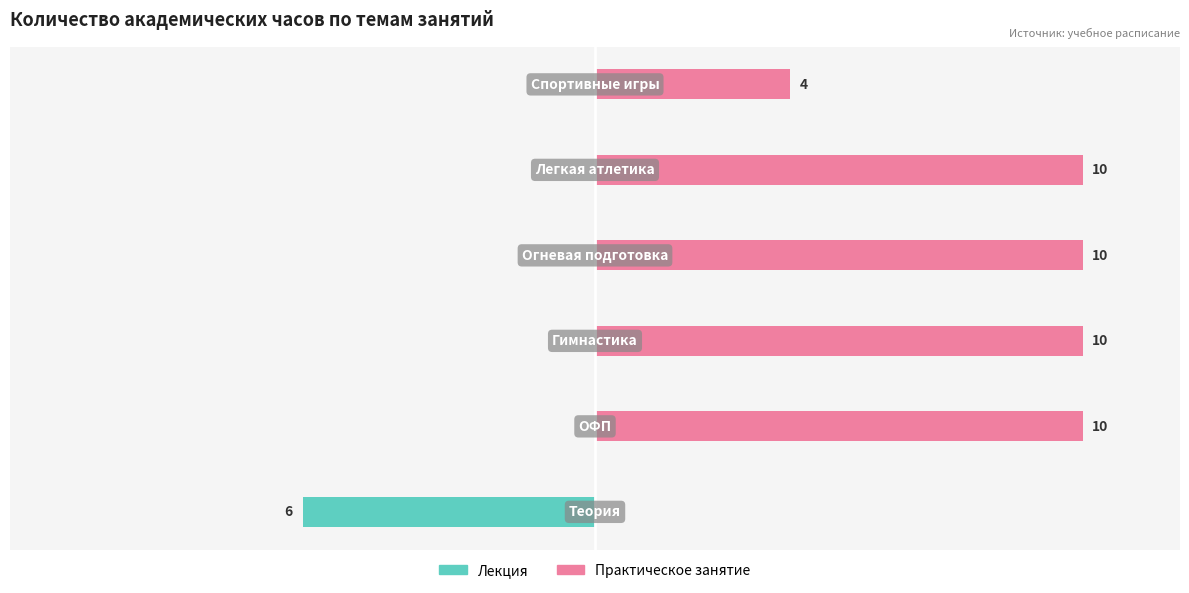

What is the difference between the maximum and minimum values in the Лекция series?

6